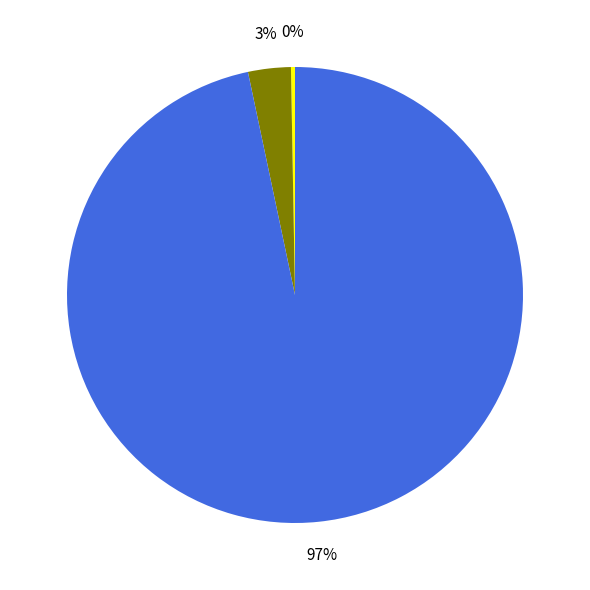

To the nearest percent, what is the average slice percentage?

33%